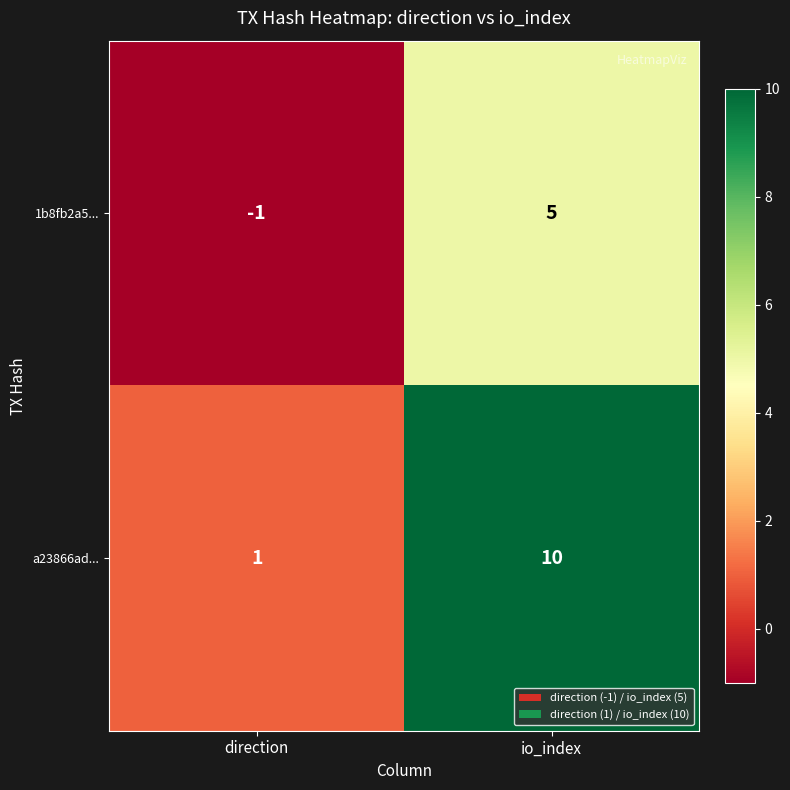

At which category is the sum across all series the highest?

io_index